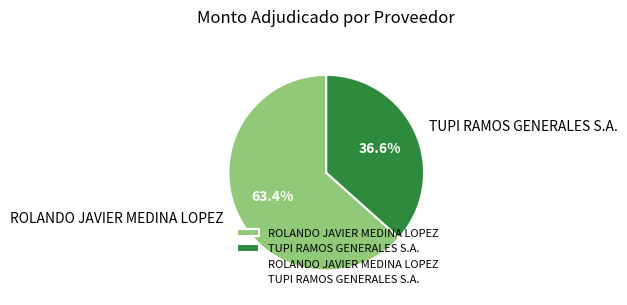

Which slice is the smallest?

TUPI RAMOS GENERALES S.A.